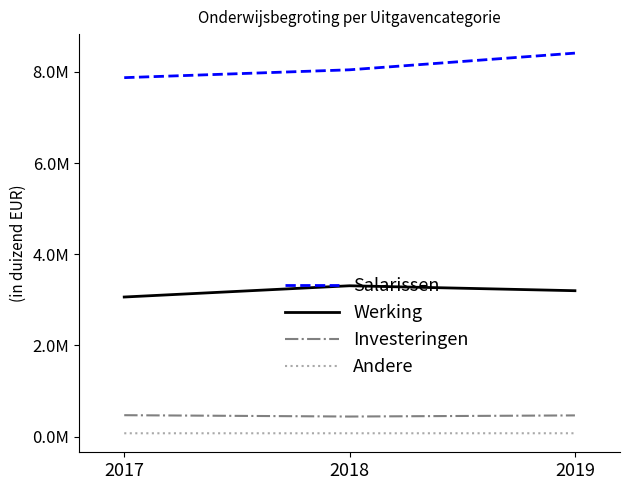

At 2018, list the series in order from largest to smallest.

Salarissen, Werking, Investeringen, Andere